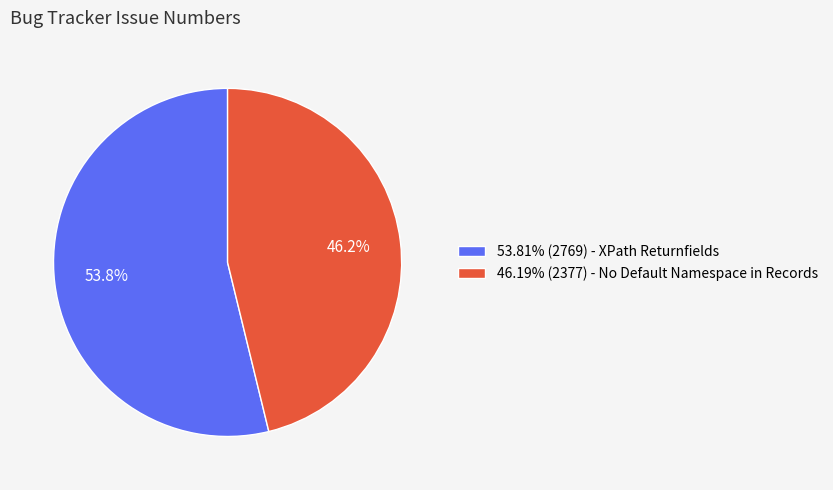

Combined, do 46.19% (2377) - No Default Namespace in Records and 53.81% (2769) - XPath Returnfields account for over 50%?

Yes